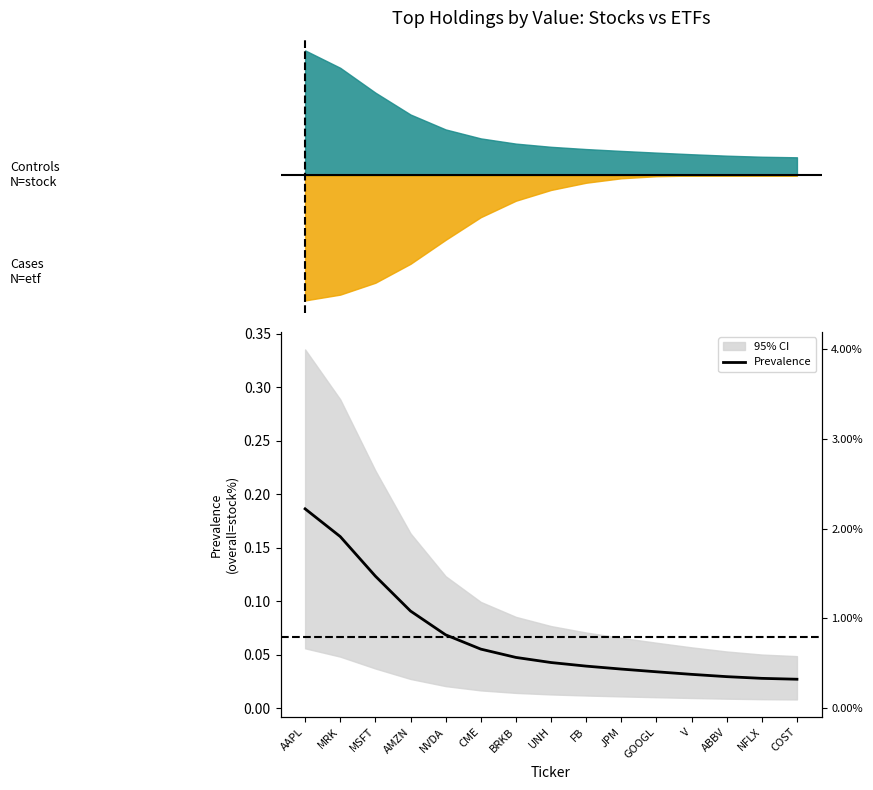

Between ABBV and CME, which is larger?

CME